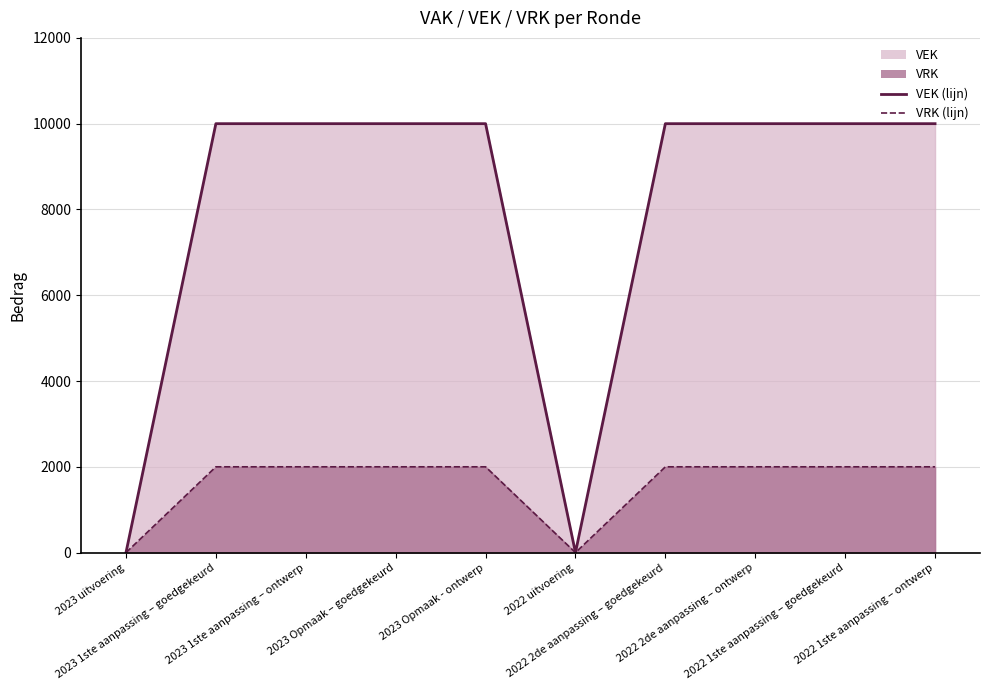

Read the VEK (lijn) value at 2022 1ste aanpassing – ontwerp.

10000